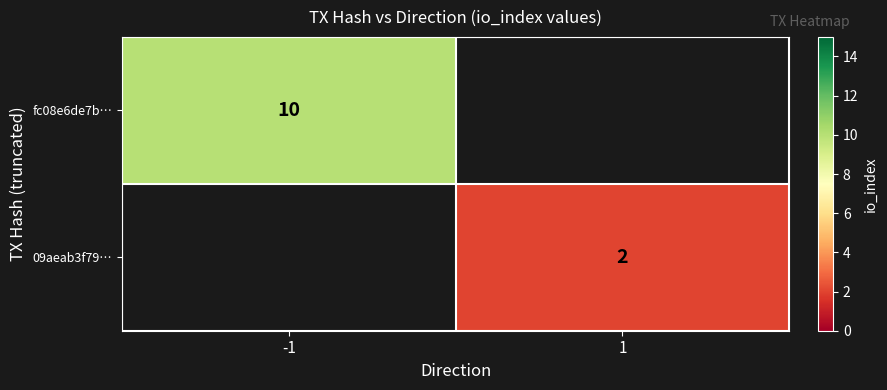

Is it true that 09aeab3f79… equals 3 at 1?

False